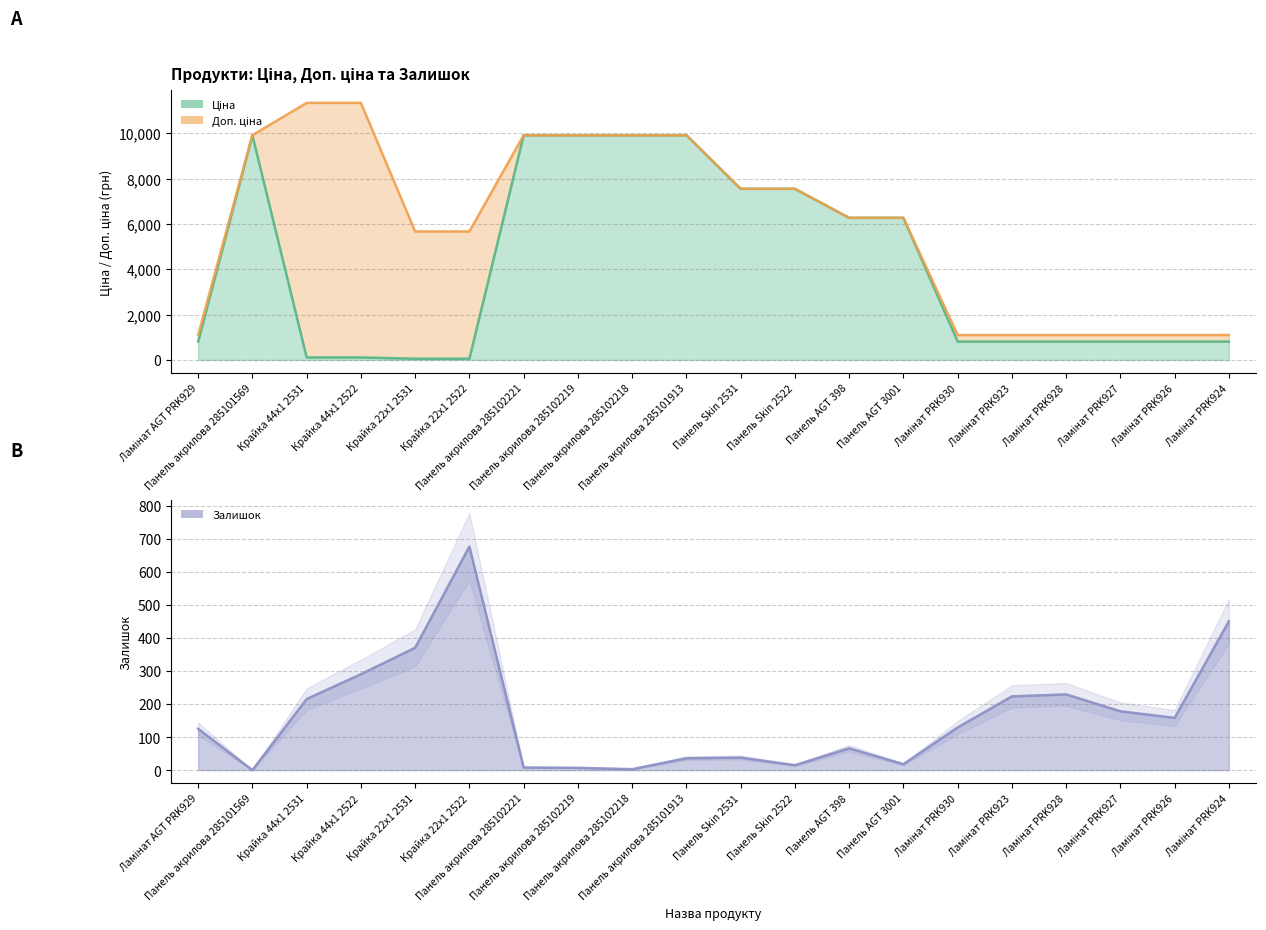

What is the sum of all Залишок values?

3234.0